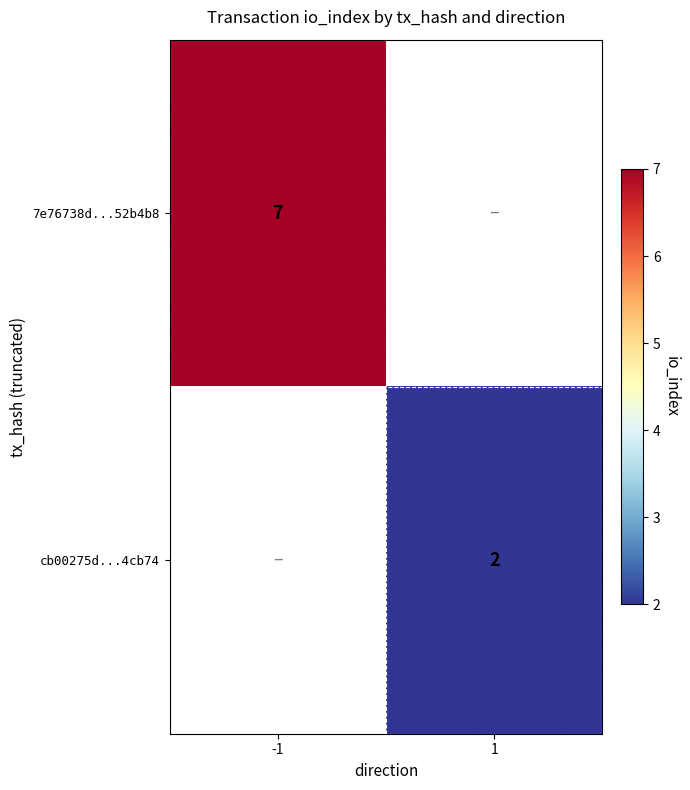

Count the number of data series in this chart.

2